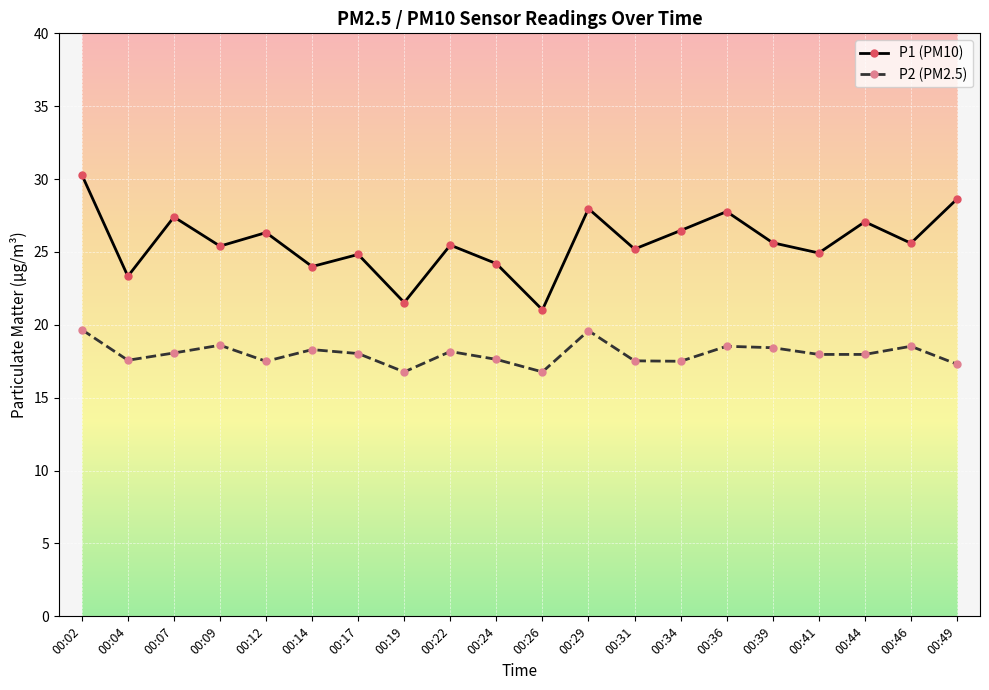

Is it true that P2 (PM2.5) equals 8.2 at 00:02?

False